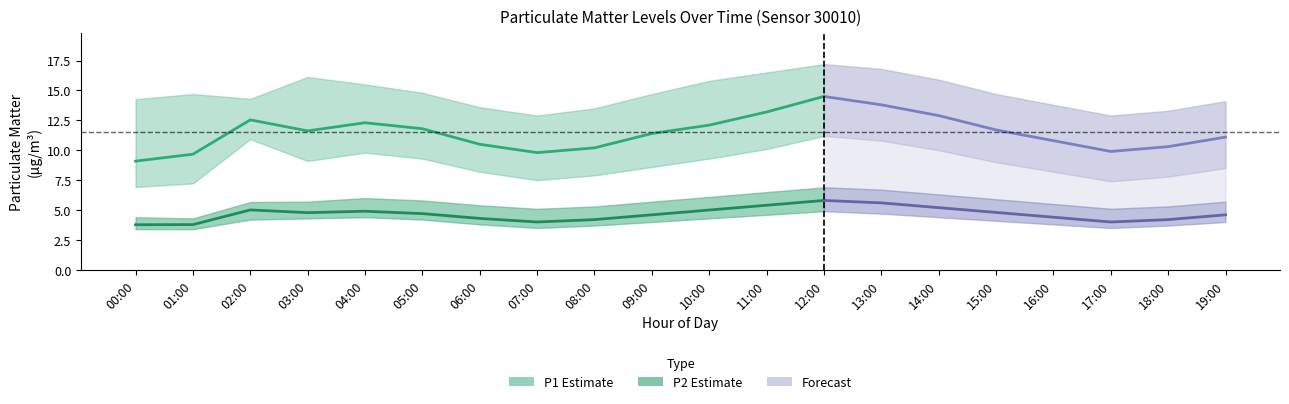

True or false: P2_lower has a value of 3.7 at 18:00.

True